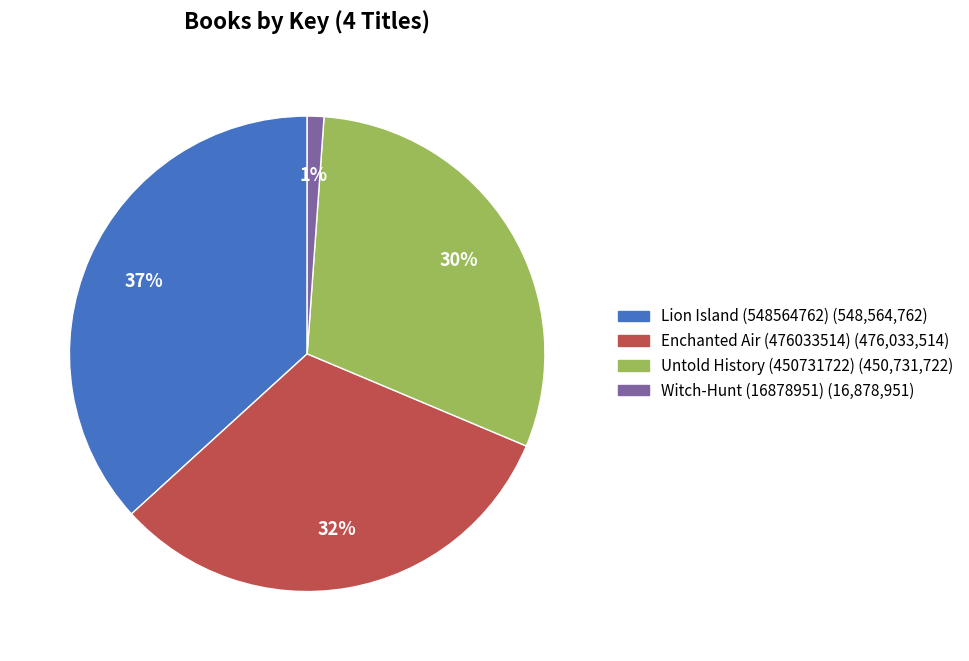

Rank the categories by value from lowest to highest.

Witch-Hunt (16878951), Untold History (450731722), Enchanted Air (476033514), Lion Island (548564762)